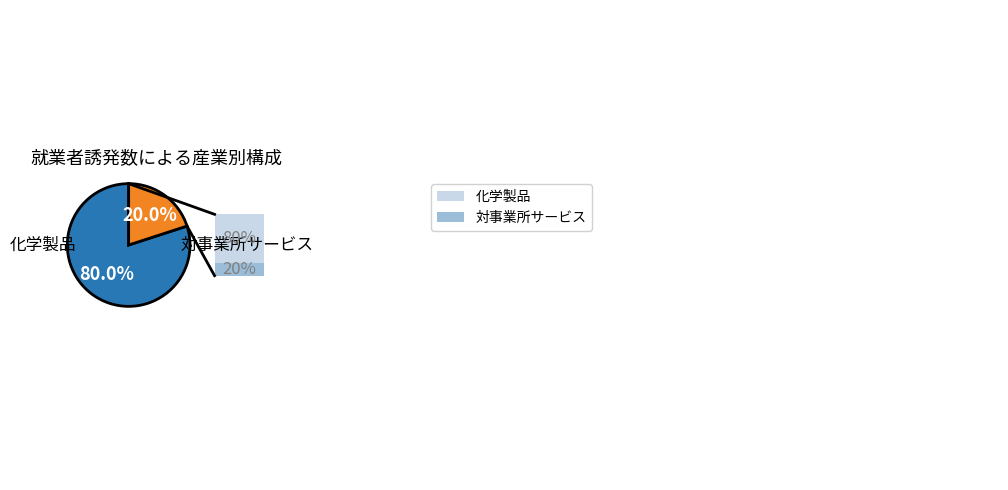

Is there any slice that represents more than half of the pie?

Yes